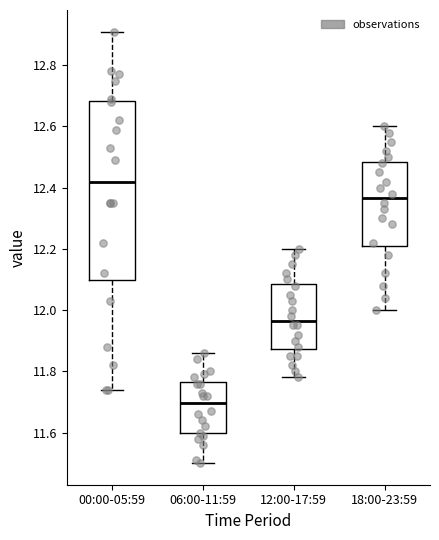

Reading left to right, read every box against the y-axis: the position of its median line, the range the box covers, and the ends of its whiskers. The values are not printed on the chart, so give them approximately, as read against the axis.

00:00-05:59: median 12.42, box 12.10 to 12.68, whiskers 11.74 to 12.92
06:00-11:59: median 11.70, box 11.60 to 11.76, whiskers 11.50 to 11.86
12:00-17:59: median 11.96, box 11.88 to 12.08, whiskers 11.78 to 12.20
18:00-23:59: median 12.36, box 12.22 to 12.48, whiskers 12.00 to 12.60